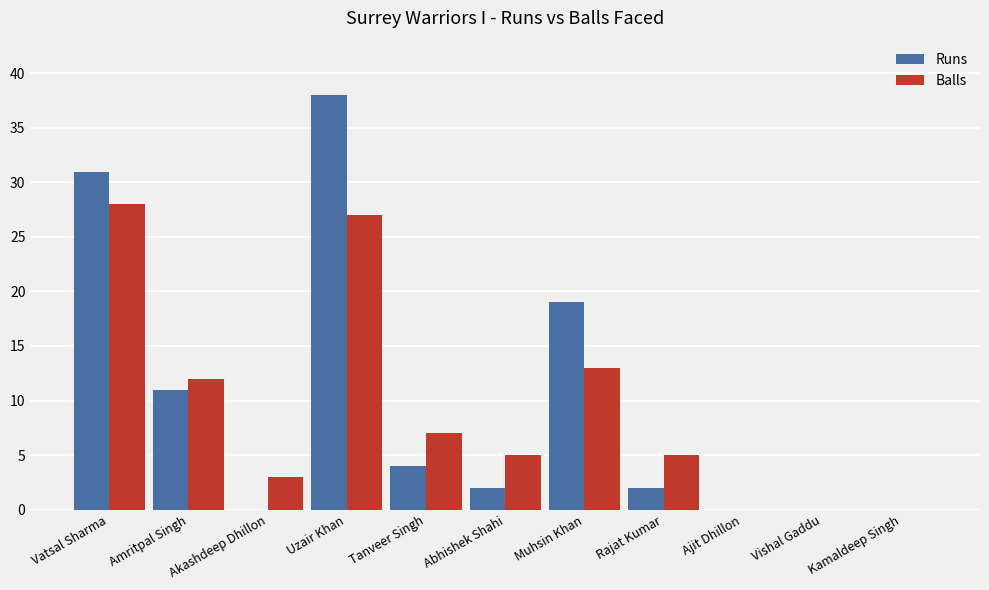

Reading left to right, extract all data points from this chart.

Runs: Vatsal Sharma=31	Amritpal Singh=11	Akashdeep Dhillon=0	Uzair Khan=38	Tanveer Singh=4	Abhishek Shahi=2	Muhsin Khan=19	Rajat Kumar=2	Ajit Dhillon=0	Vishal Gaddu=0	Kamaldeep Singh=0
Balls: Vatsal Sharma=28	Amritpal Singh=12	Akashdeep Dhillon=3	Uzair Khan=27	Tanveer Singh=7	Abhishek Shahi=5	Muhsin Khan=13	Rajat Kumar=5	Ajit Dhillon=0	Vishal Gaddu=0	Kamaldeep Singh=0